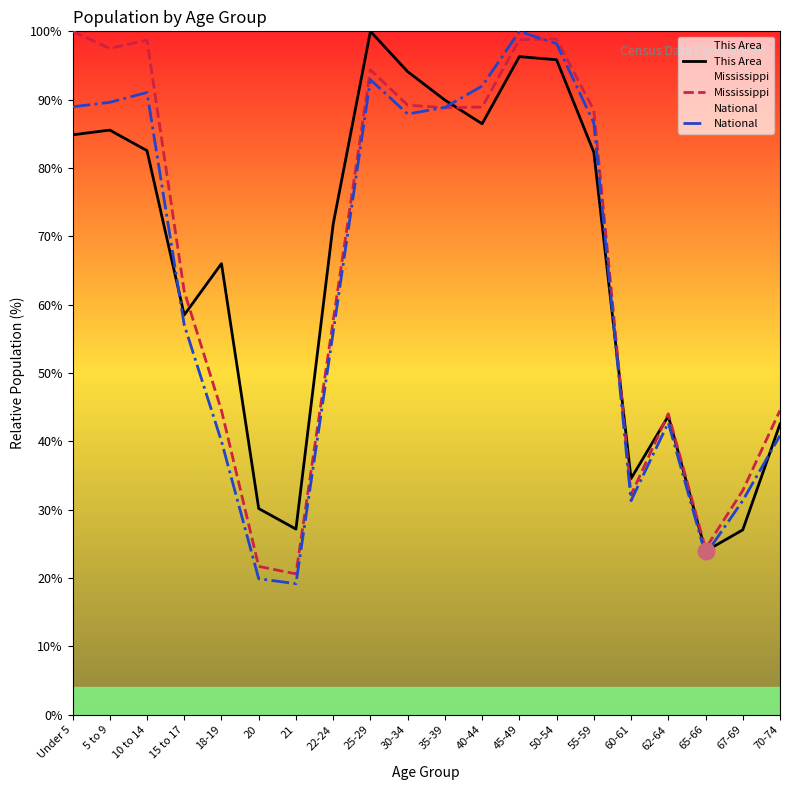

The This Area series shows 47.7 at 21. True or false?

False